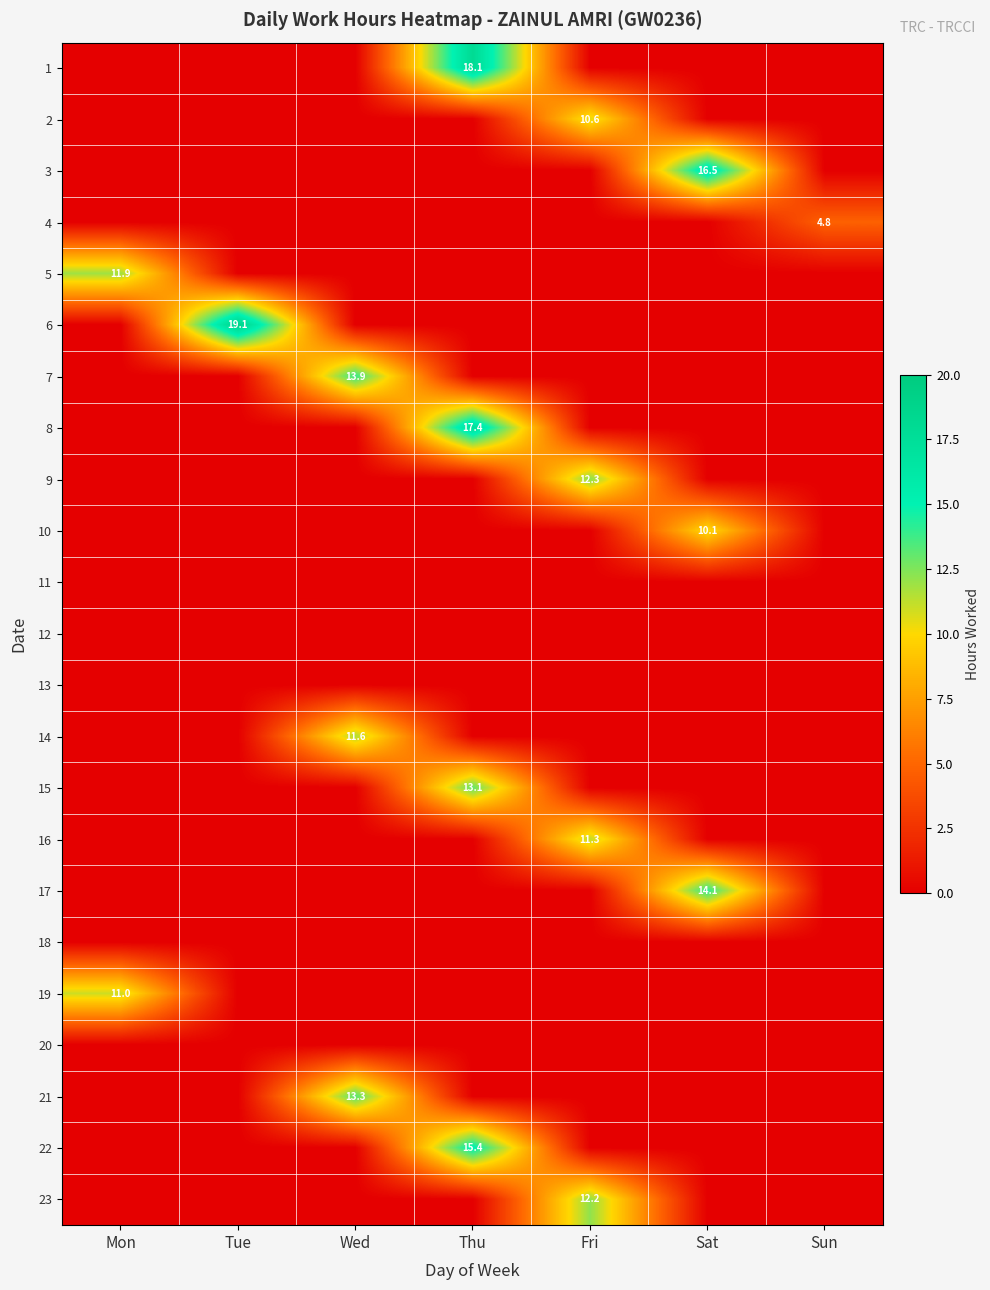

True or false: 8 has a value of 17.4 at Thu.

True